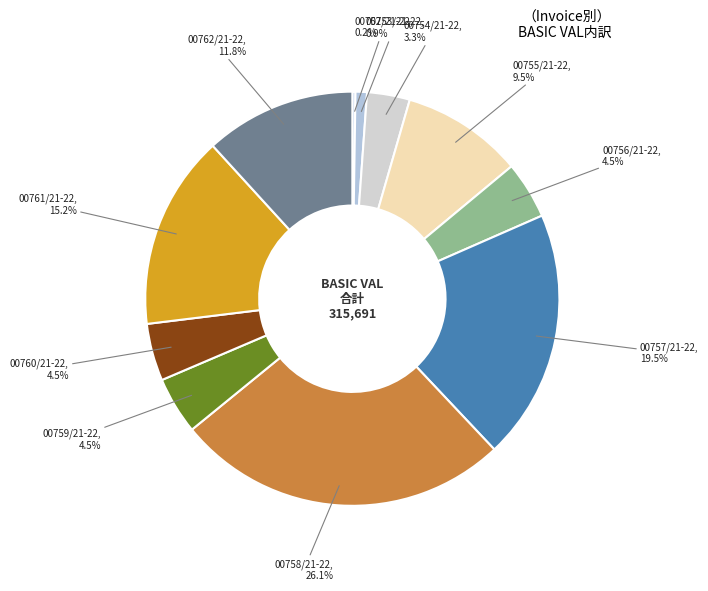

Do 00755/21-22 and 00761/21-22 together represent more than half of the pie?

No